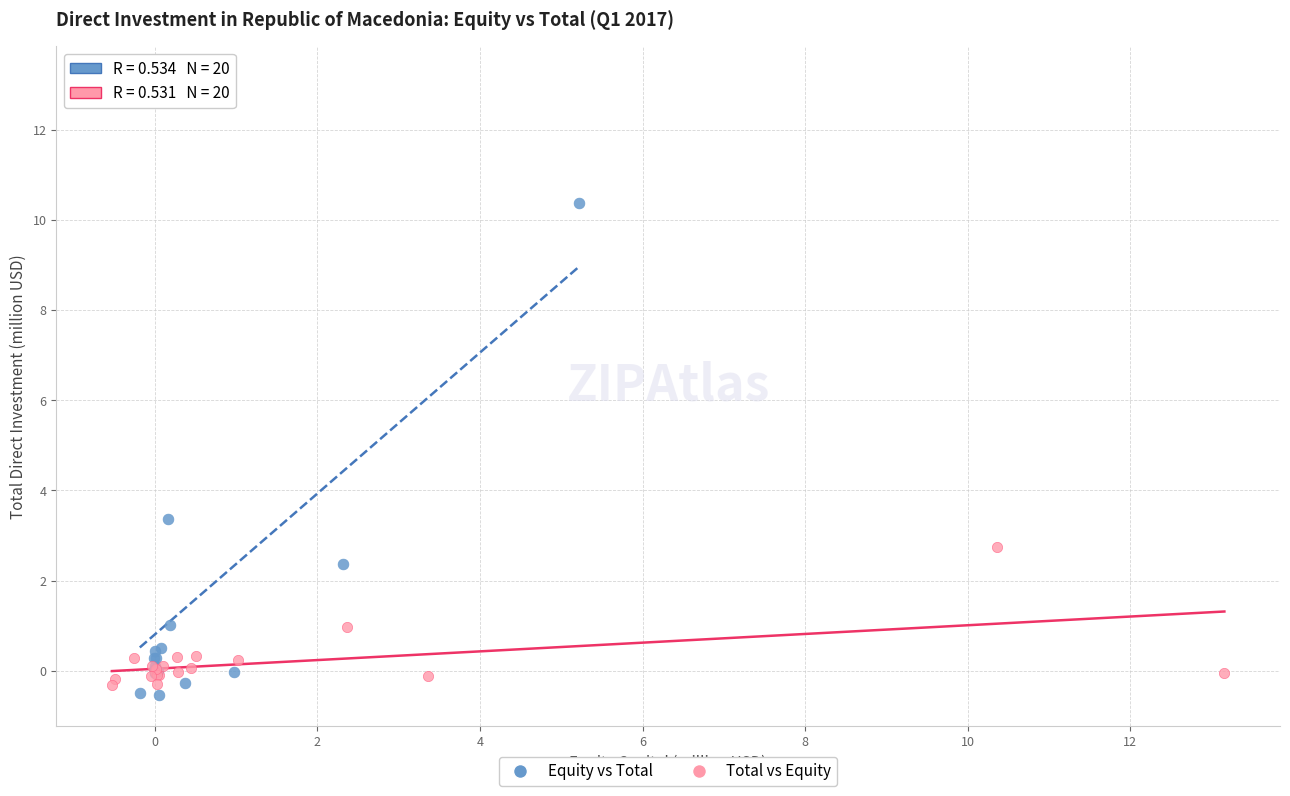

Which series has the widest spread of Y values?

Equity vs Total